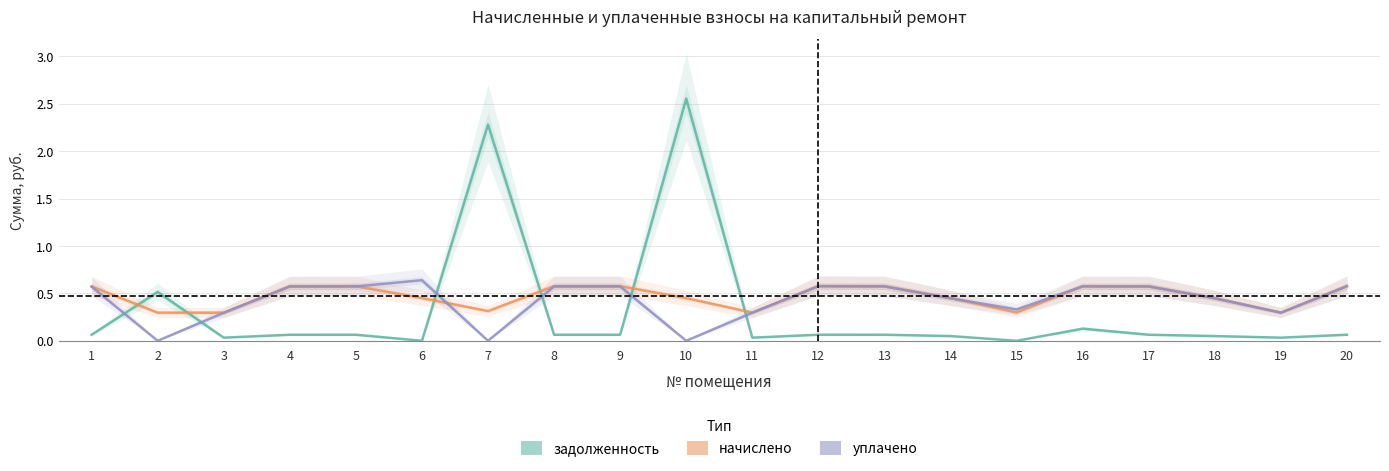

Does the chart have visible grid lines?

Yes